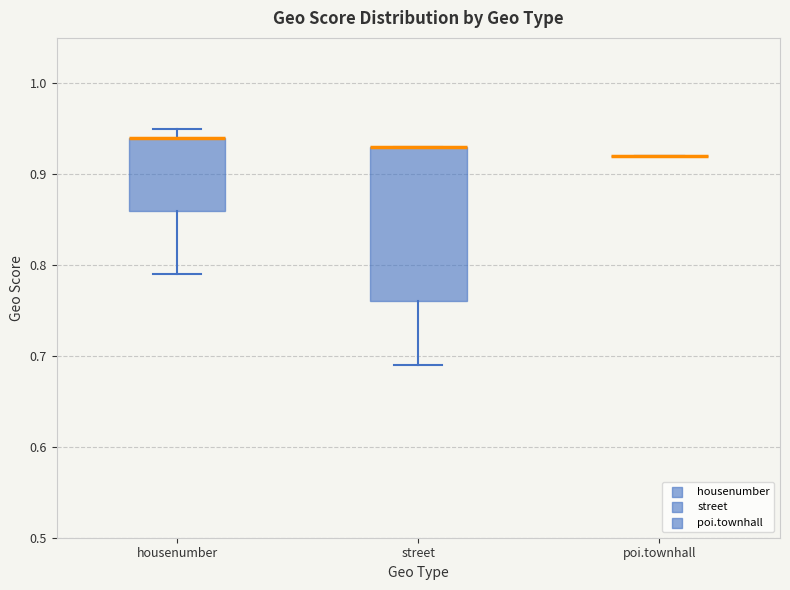

Which box is the tallest, from its lower edge to its upper edge?

street